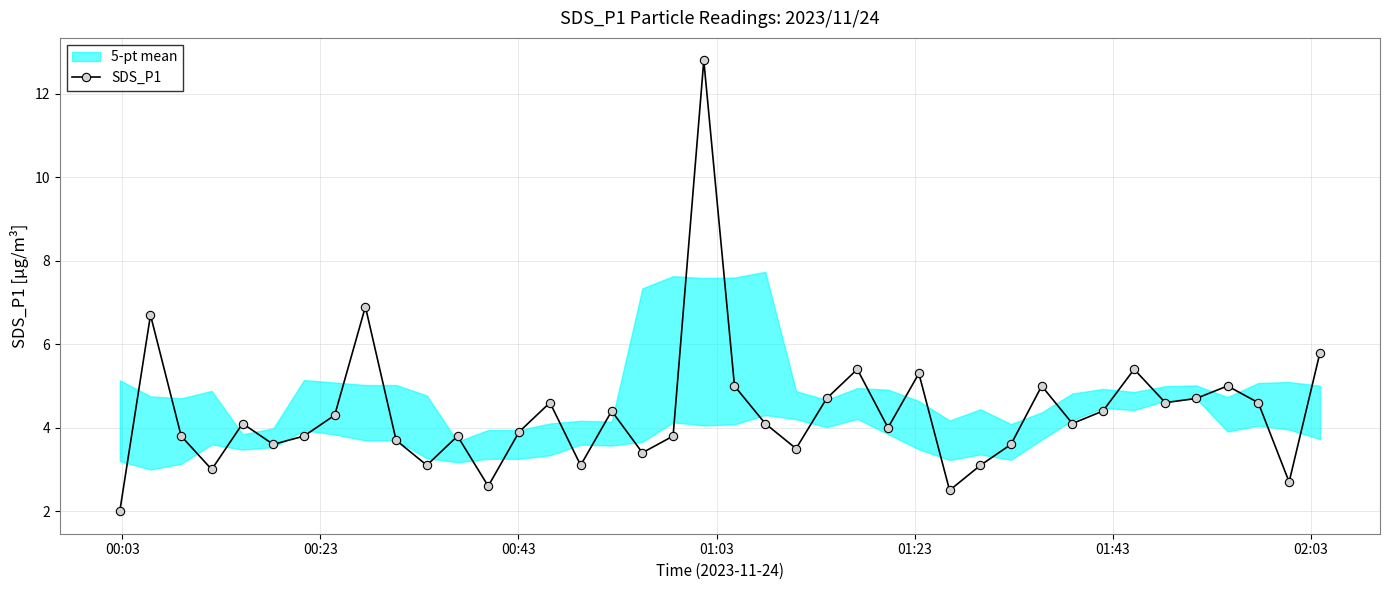

What is the minimum value for SDS_P1?

2.0